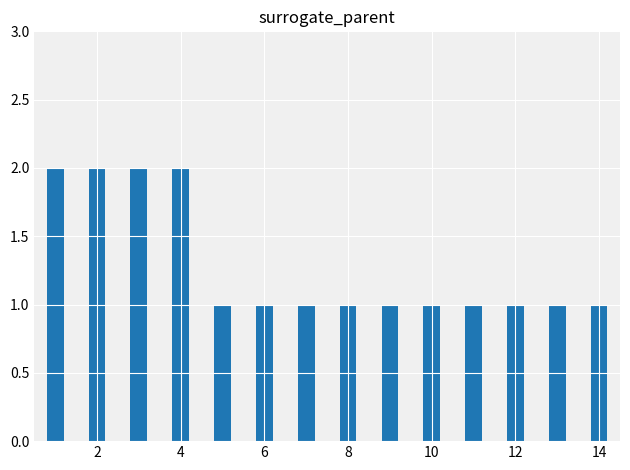

Does the chart contain any negative values?

No